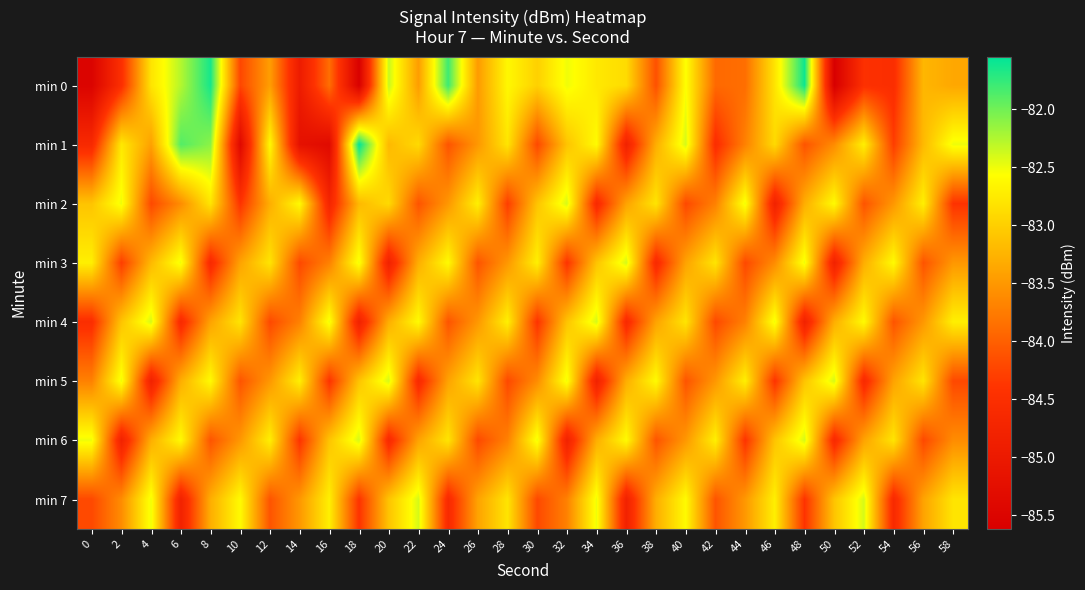

What is the difference between the highest and lowest values at 46?

2.3